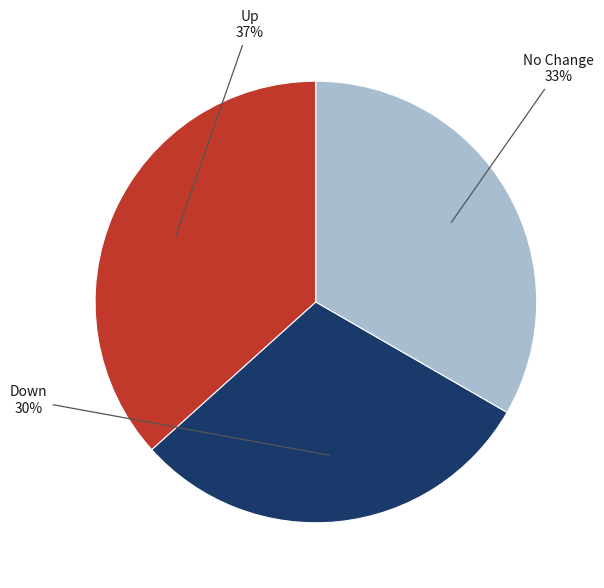

To the nearest percent, what is the difference between the largest and smallest slice percentages?

7%